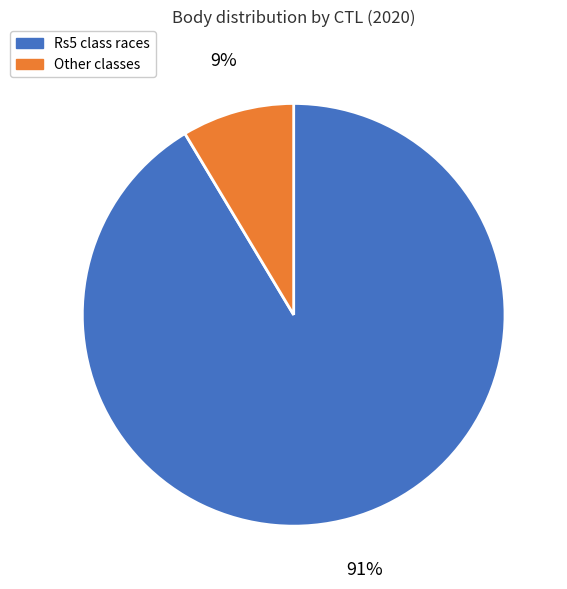

To the nearest percent, what is the combined percentage of Other classes and Rs5 class races?

100%